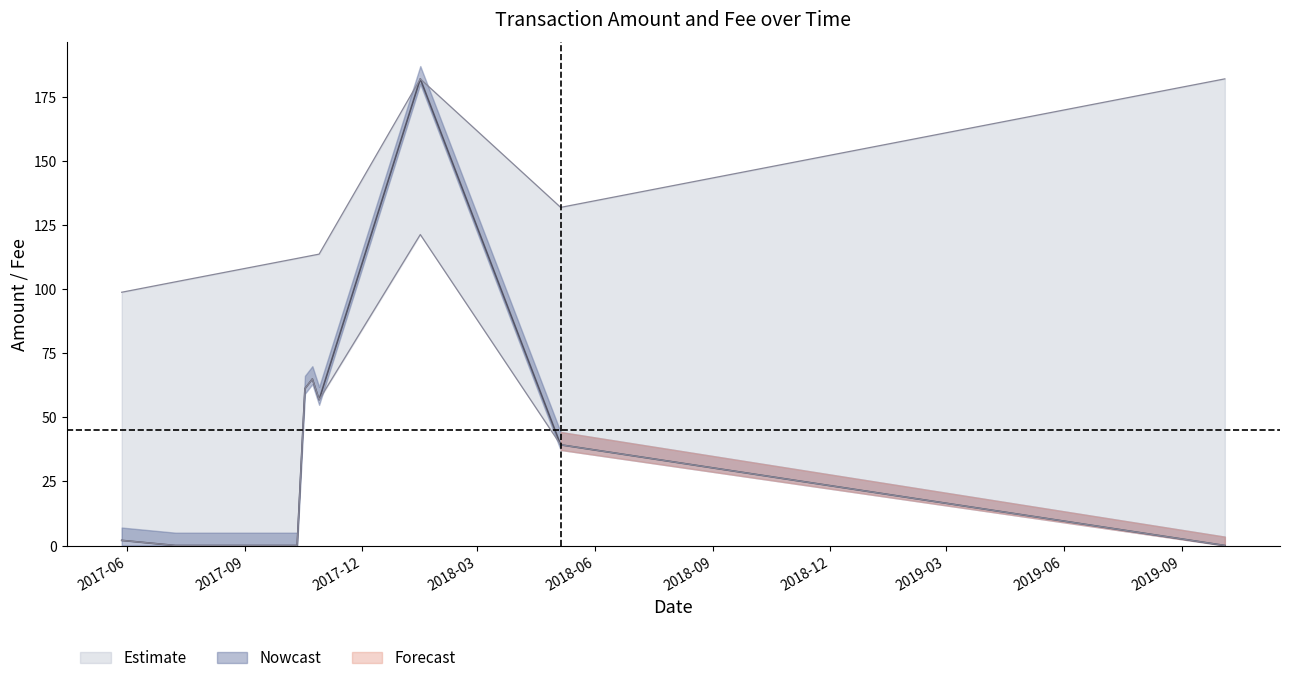

How many interior local valleys (lower than both neighbors) does the data have?

1